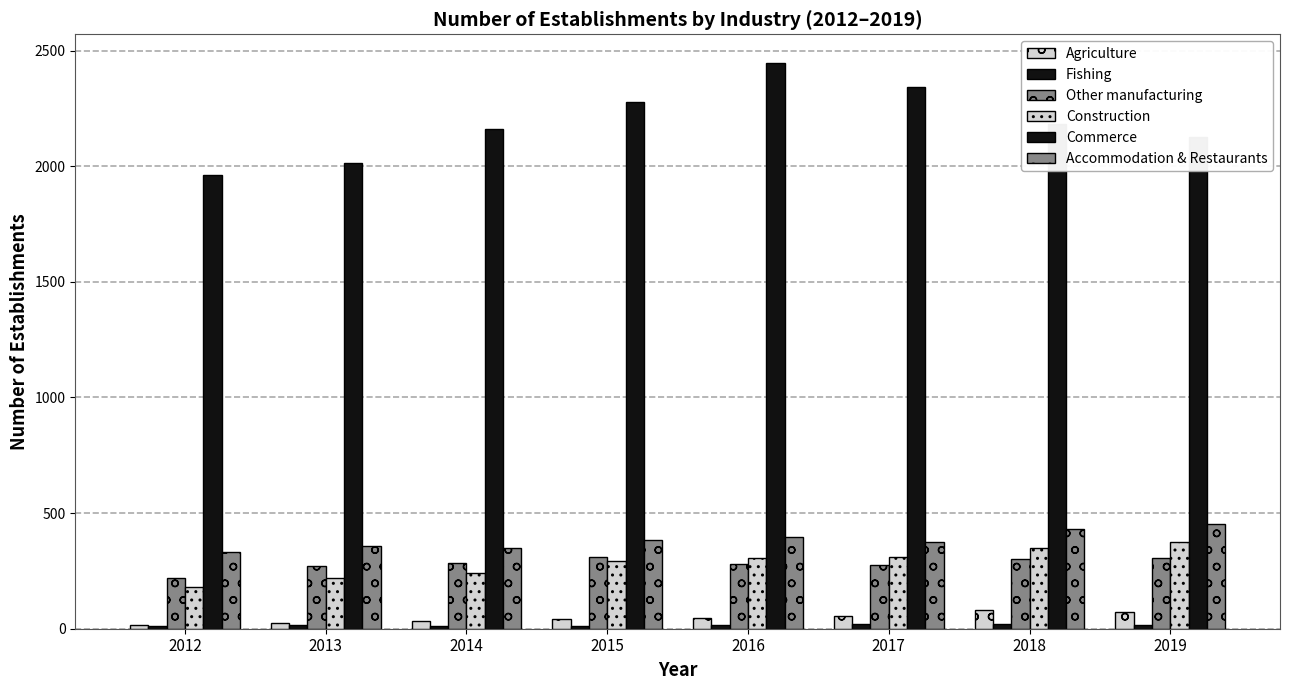

Between 2016 and 2013, which is larger?

2016